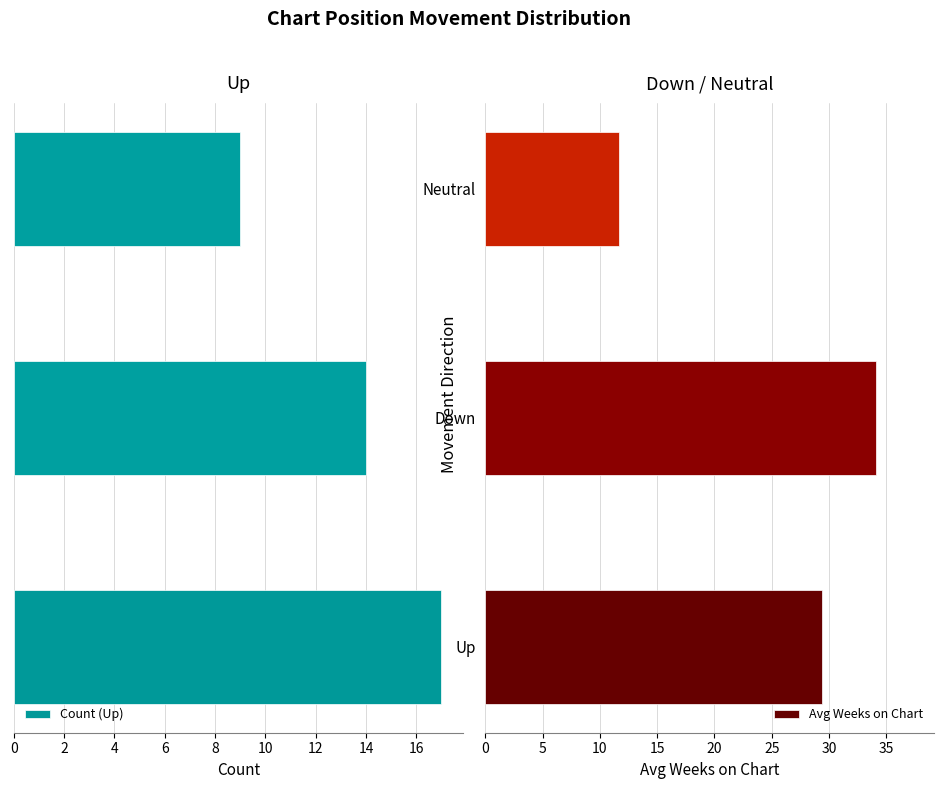

The Avg Weeks on Chart series shows 20.2 at Neutral. True or false?

False